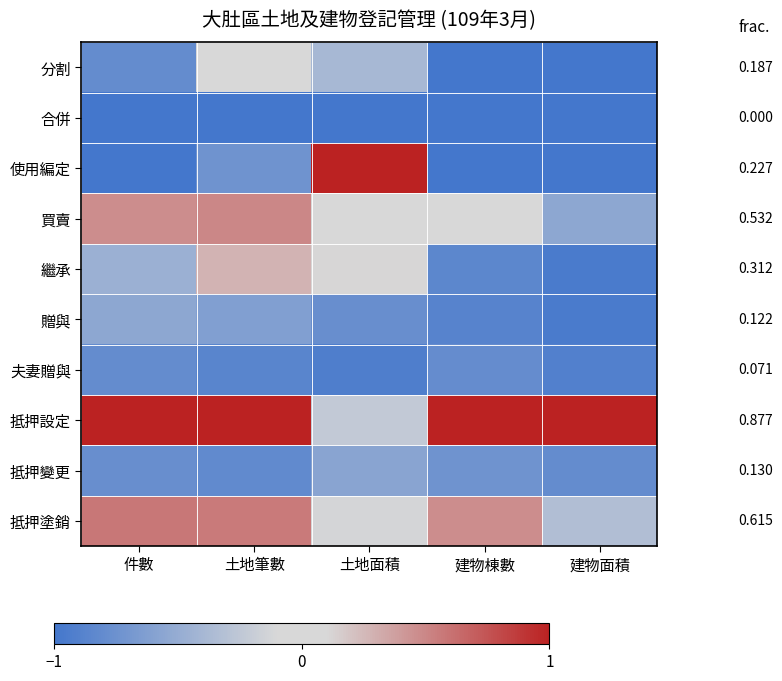

At 土地筆數, list the series in order from smallest to largest.

合併, 夫妻贈與, 抵押變更, 使用編定, 贈與, 分割, 繼承, 買賣, 抵押塗銷, 抵押設定